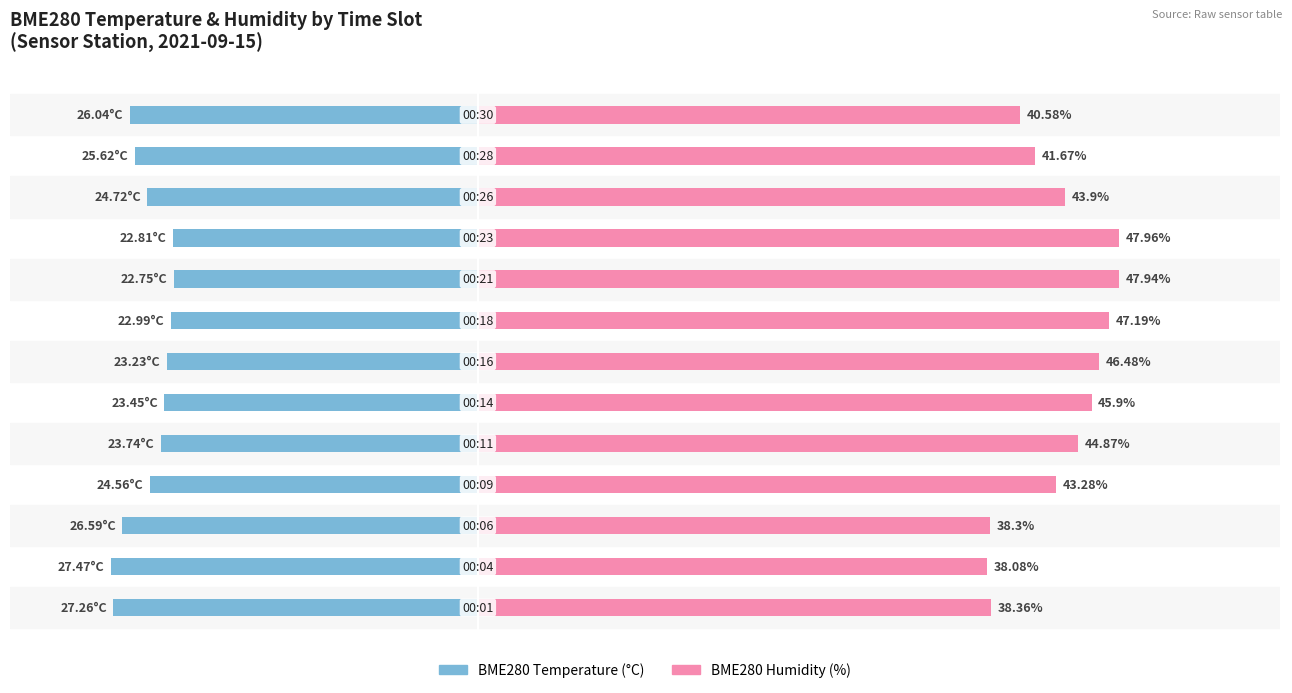

Reading left to right, what are all the values shown in this chart?

BME280 Temperature (°C): -27.3	-27.5	-26.6	-24.6	-23.7	-23.4	-23.2	-23.0	-22.8	-22.8	-24.7	-25.6	-26.0
BME280 Humidity (%): 38.4	38.1	38.3	43.3	44.9	45.9	46.5	47.2	47.9	48.0	43.9	41.7	40.6